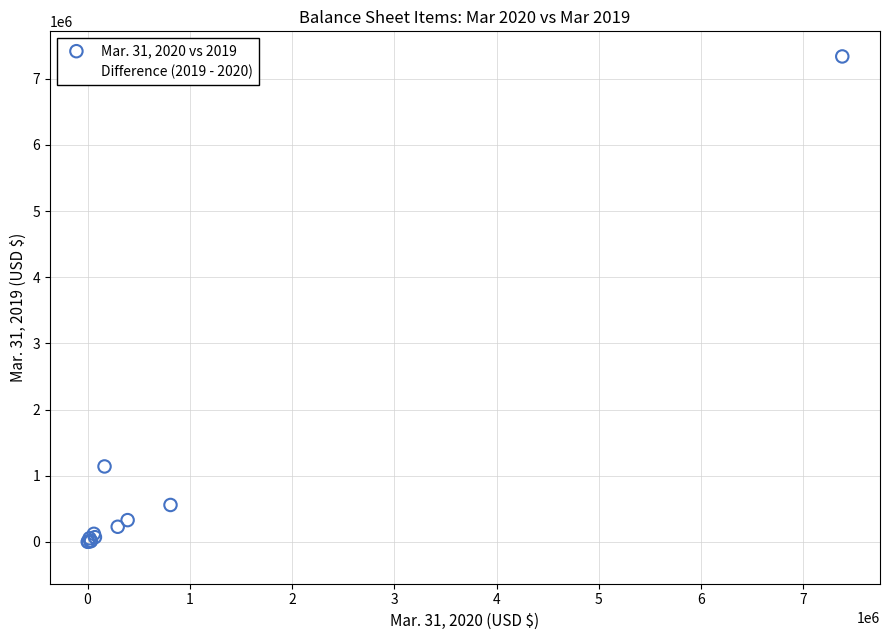

Which series contains the lowest Y value?

Difference (2019 - 2020)